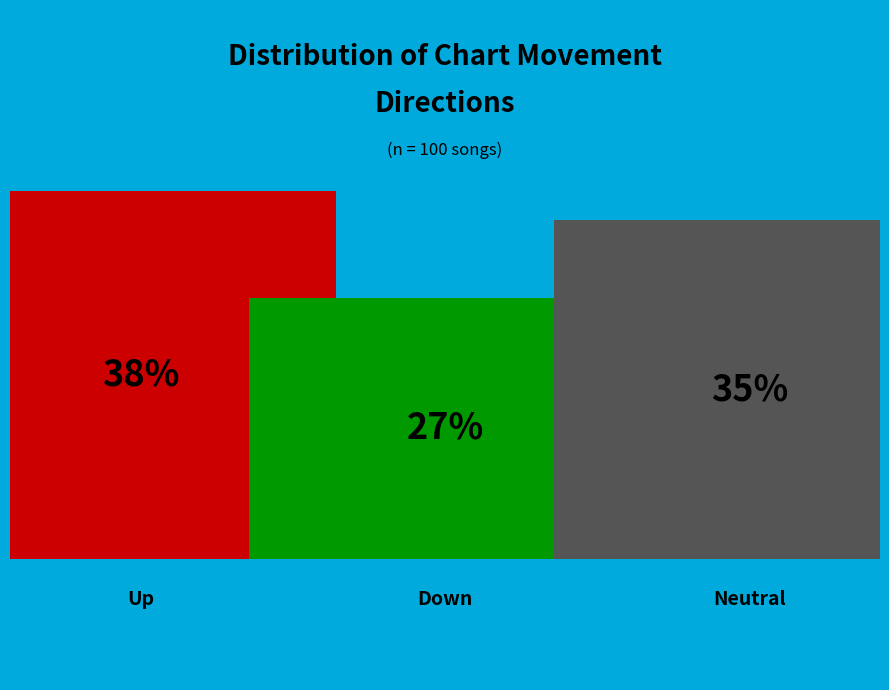

Is there any slice that represents more than half of the pie?

No